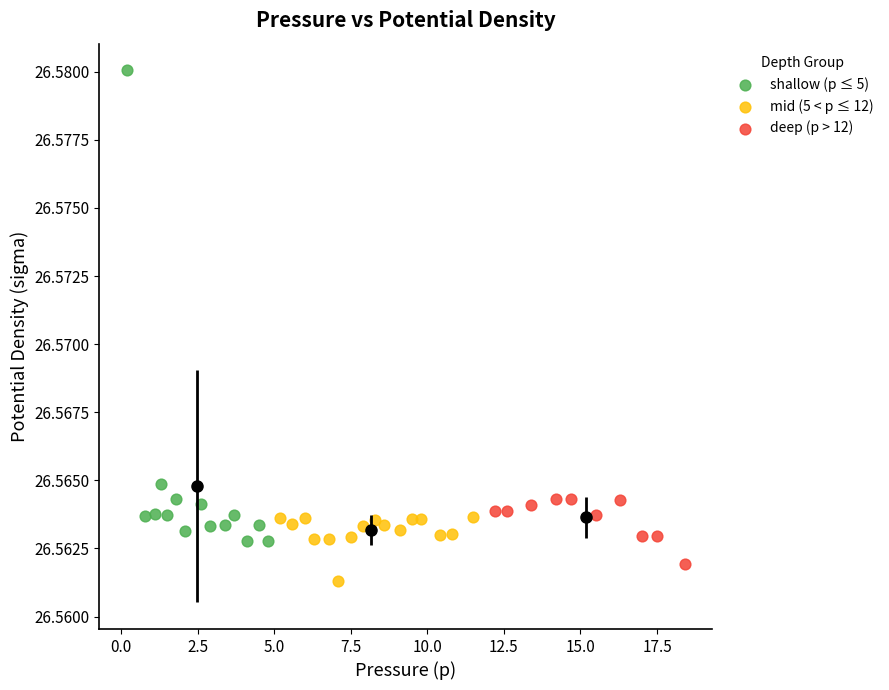

Which series contains the highest Y value?

shallow (p ≤ 5)